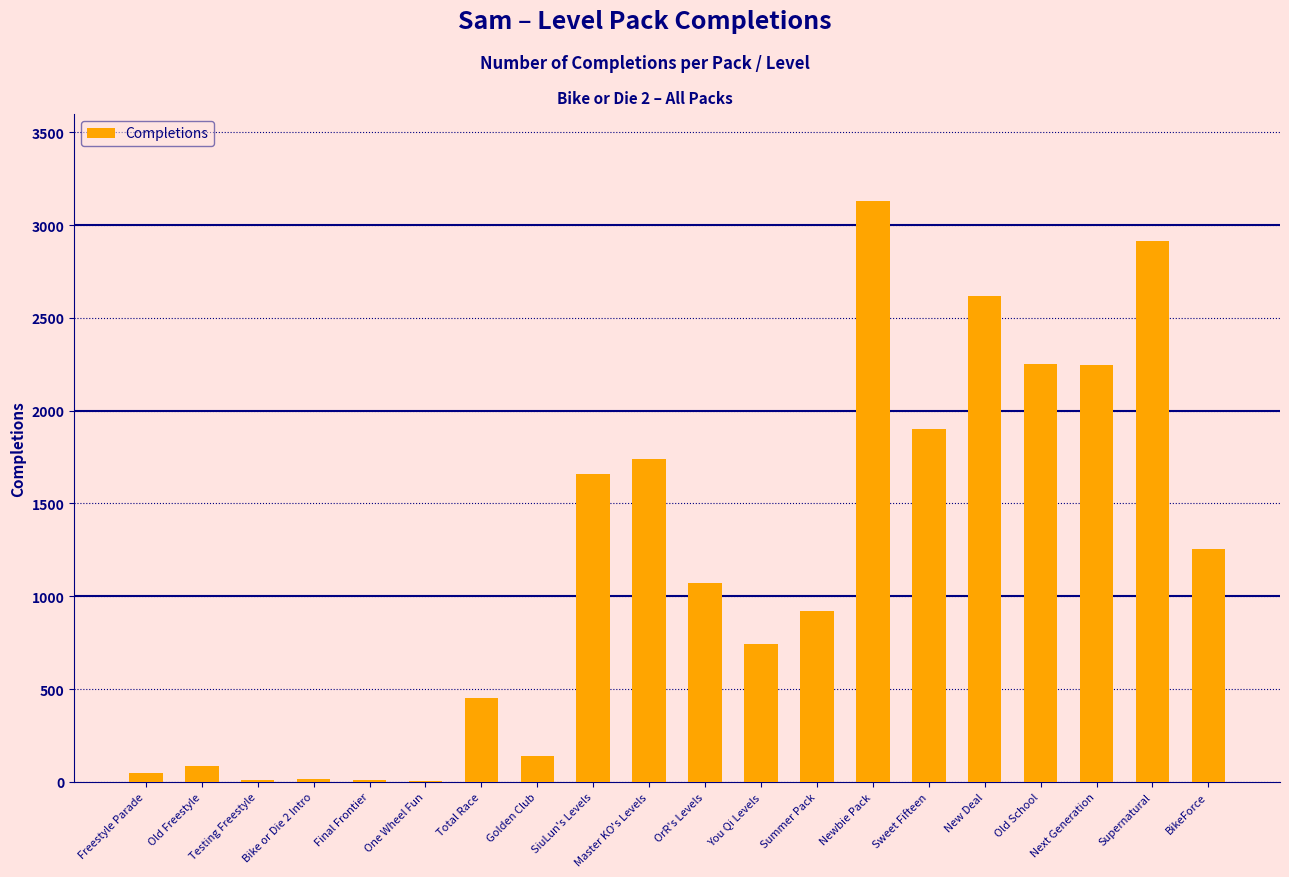

What is the sum of the values at New Deal and Golden Club?

2754